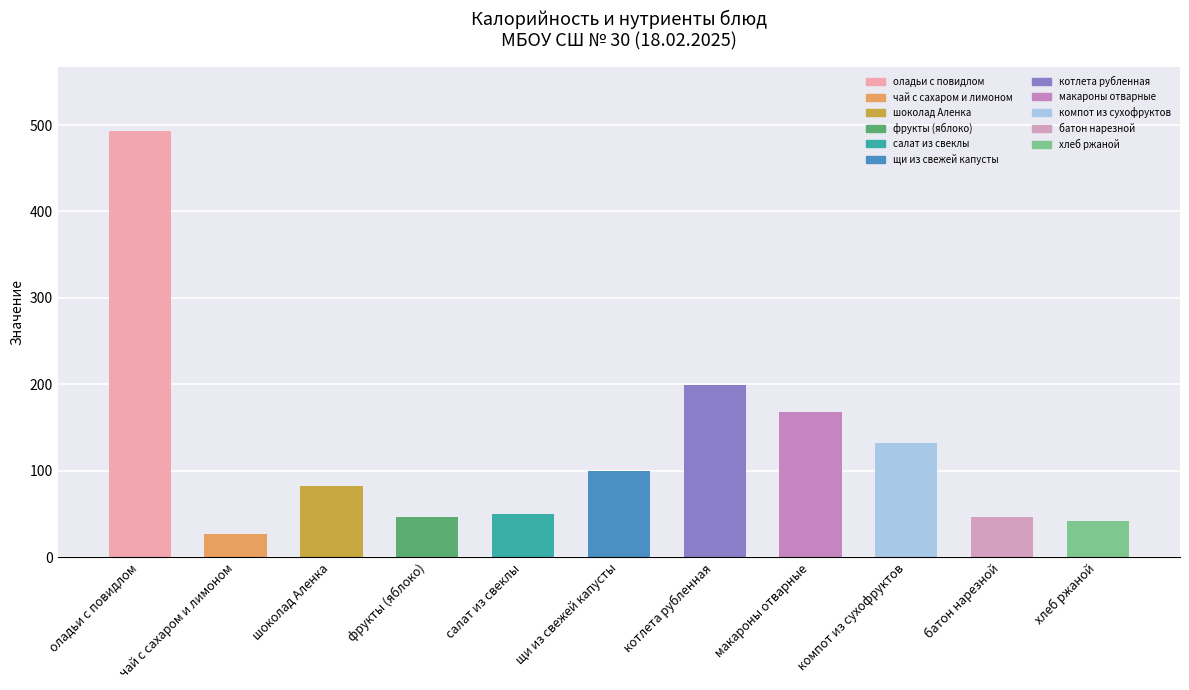

The value at макароны отварные is 220.5. True or false?

False